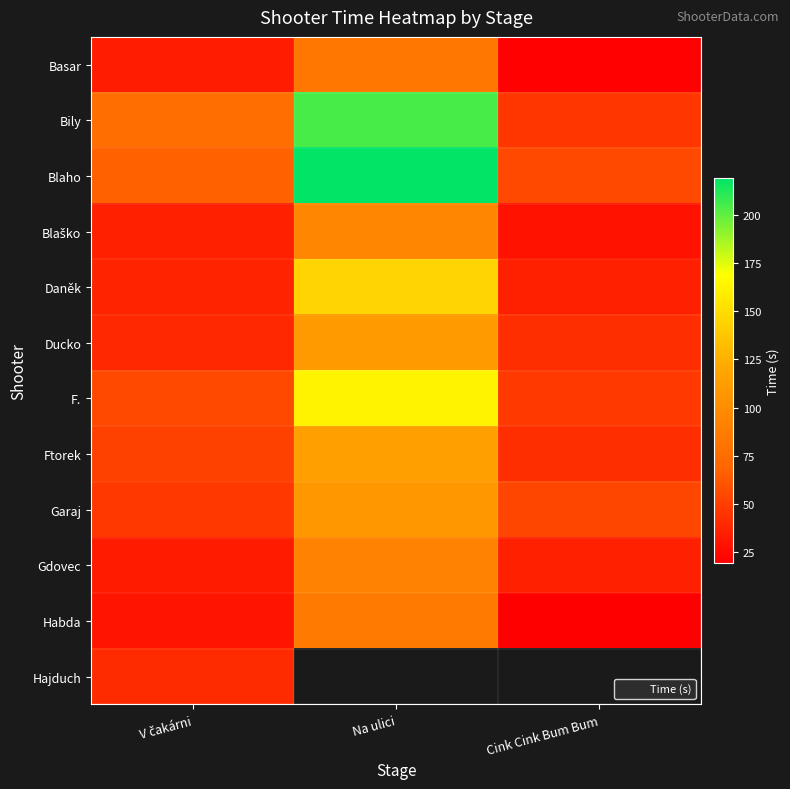

Rank the series by their maximum value, from highest to lowest.

Blaho, Bily, F., Daněk, Ftorek, Ducko, Garaj, Blaško, Gdovec, Habda, Basar, Hajduch